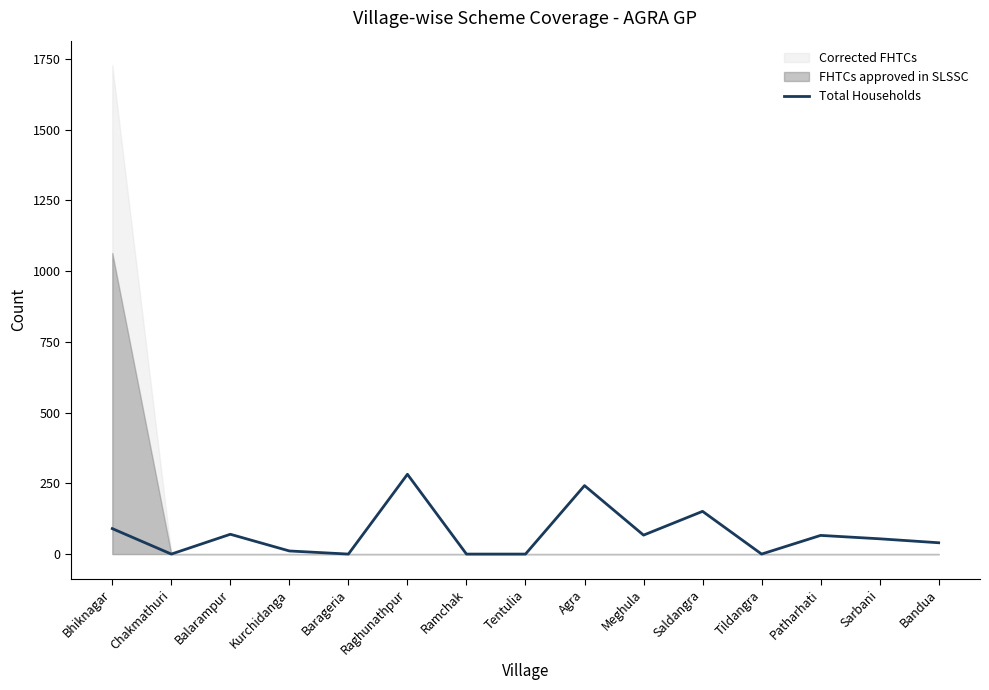

Does the chart display data point markers on the line(s)?

No